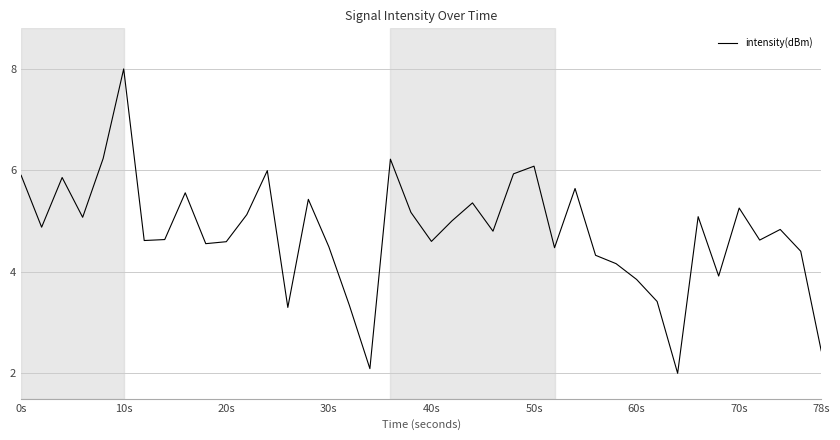

Reading left to right, extract all data points from this chart.

5.9	4.9	5.9	5.1	6.2	8.0	4.6	4.6	5.6	4.6	4.6	5.1	6.0	3.3	5.4	4.5	3.3	2.1	6.2	5.2	4.6	5.0	5.4	4.8	5.9	6.1	4.5	5.6	4.3	4.2	3.8	3.4	2.0	5.1	3.9	5.3	4.6	4.8	4.4	2.4